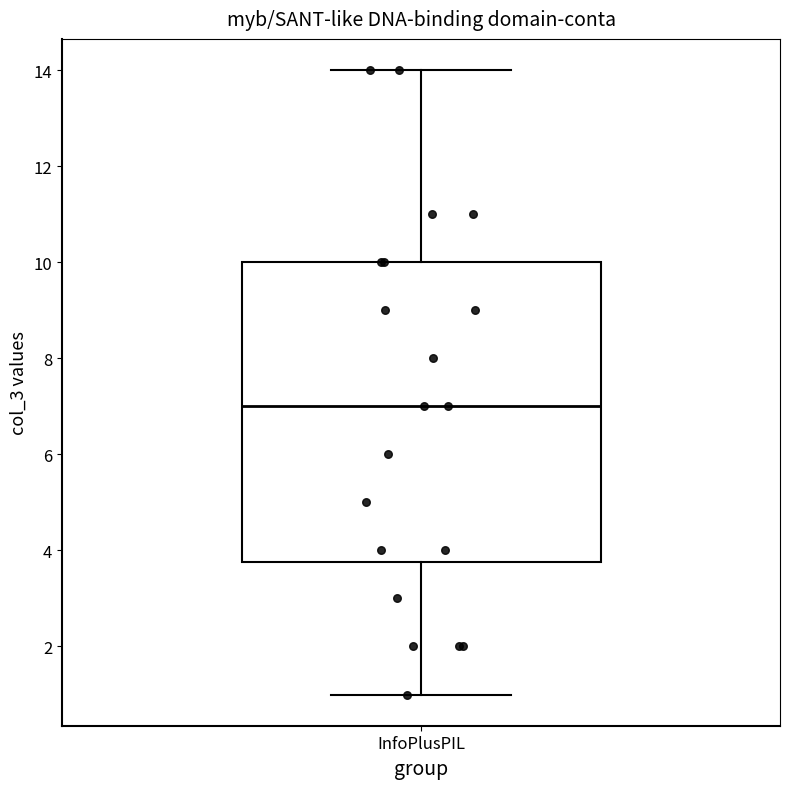

Where does the upper whisker of the box for InfoPlusPIL end on the y-axis? The values are not printed on the chart, so give them approximately, as read against the axis.

14.0